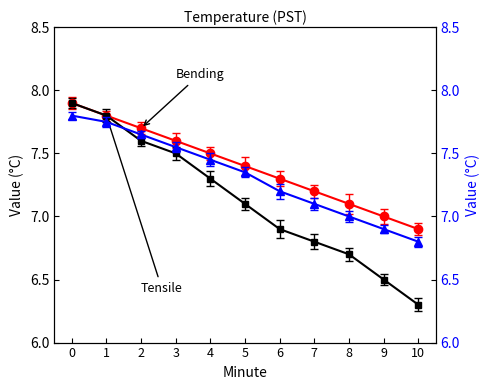

What is the value of the Bending point at the 11th from the left?

6.9